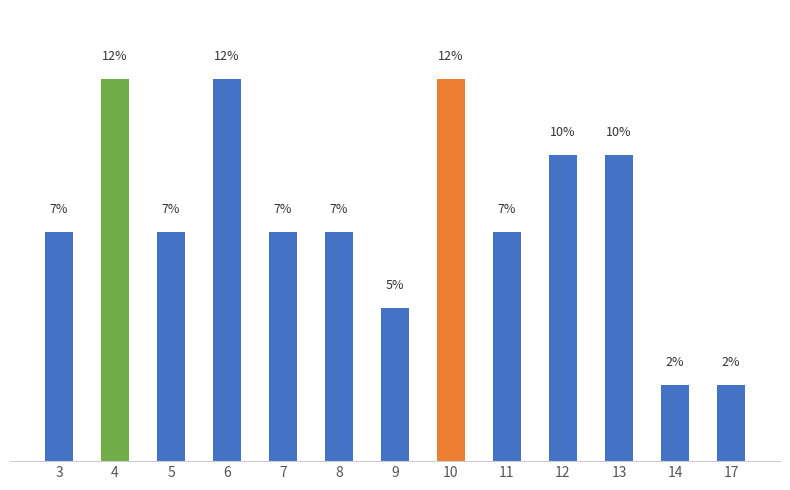

True or false: the data shows 9.5 at 3.

False